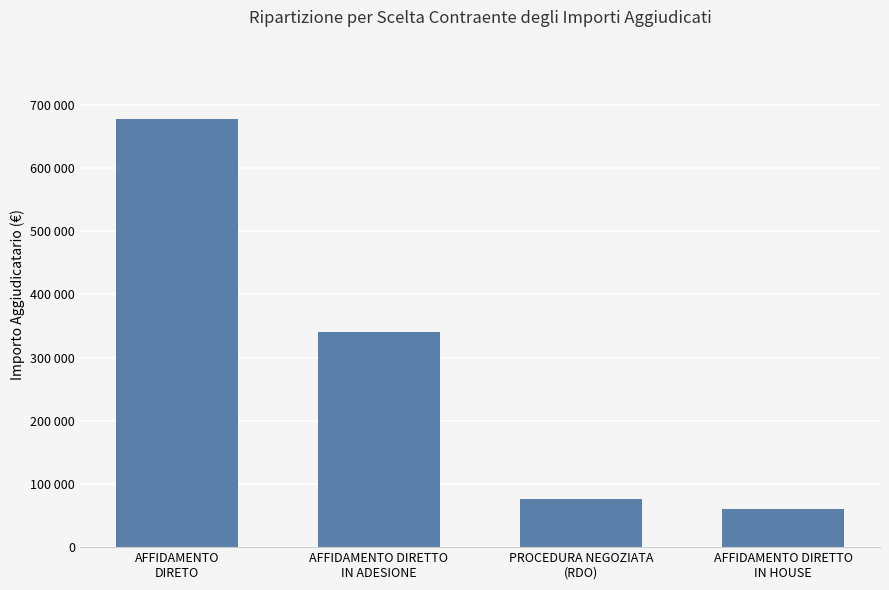

Which label corresponds to the largest value in the chart?

AFFIDAMENTO
DIRETO